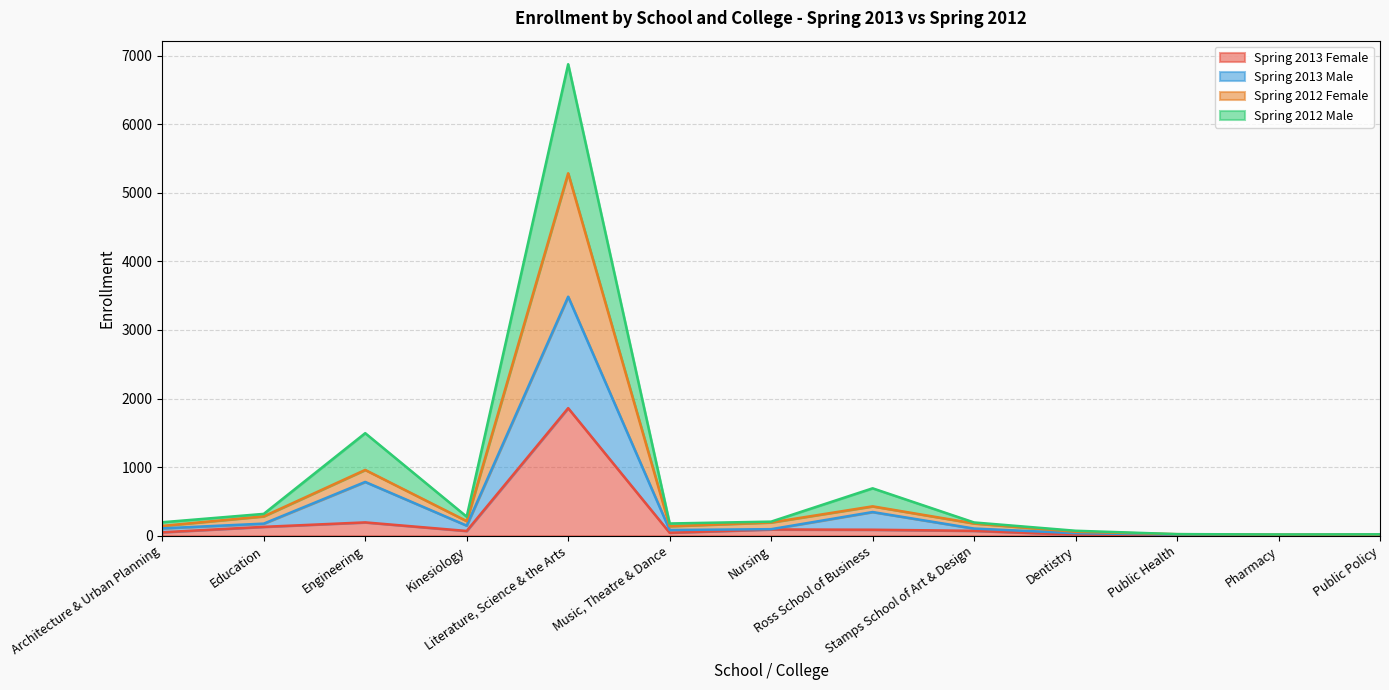

True or false: Spring 2012 Female has a value of 233 at Music, Theatre & Dance.

False